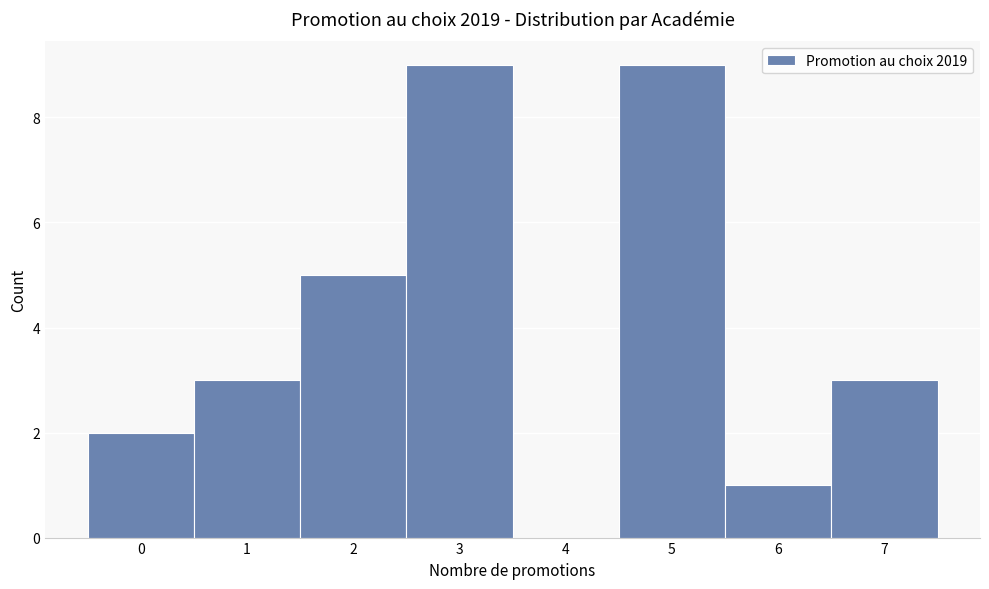

Reading left to right, list every bar in this chart as the range it spans on the x-axis followed by its height. The values are not printed on the chart, so give them approximately, as read against the axis.

-0.5 to 0.5: 2
0.5 to 1.5: 3
1.5 to 2.5: 5
2.5 to 3.5: 9
3.5 to 4.5: 0
4.5 to 5.5: 9
5.5 to 6.5: 1
6.5 to 7.5: 3